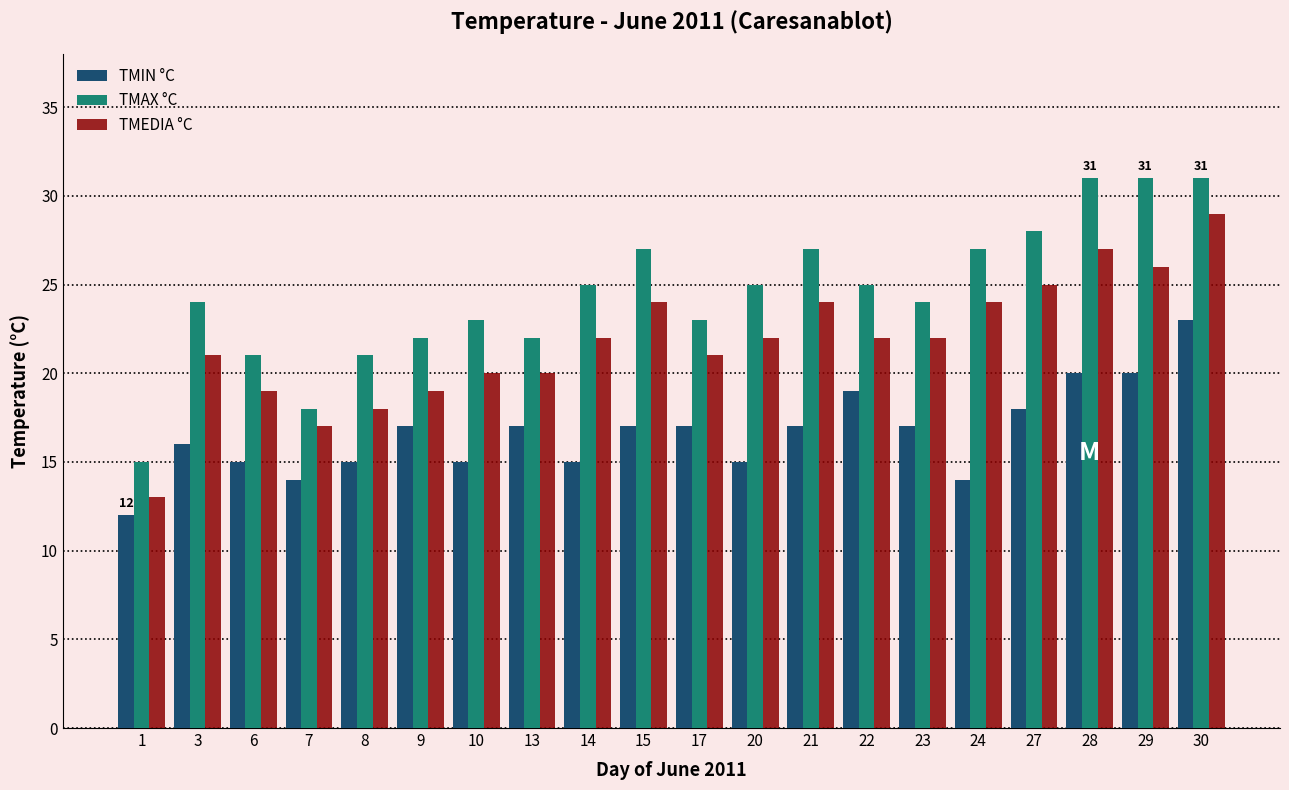

Reading left to right, what are all the values shown in this chart?

TMIN °C: 12	16	15	14	15	17	15	17	15	17	17	15	17	19	17	14	18	20	20	23
TMAX °C: 15	24	21	18	21	22	23	22	25	27	23	25	27	25	24	27	28	31	31	31
TMEDIA °C: 13	21	19	17	18	19	20	20	22	24	21	22	24	22	22	24	25	27	26	29